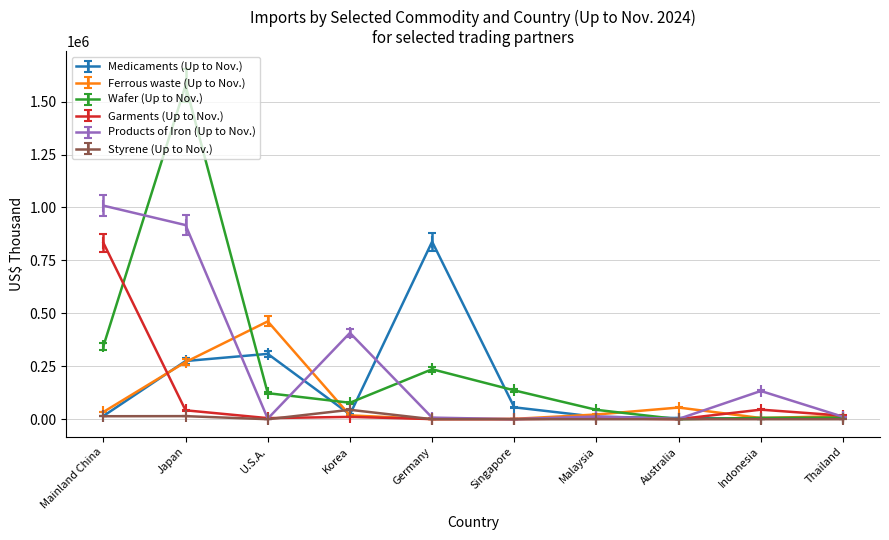

The value of Medicaments (Up to Nov.) at U.S.A. is 212222. True or false?

False